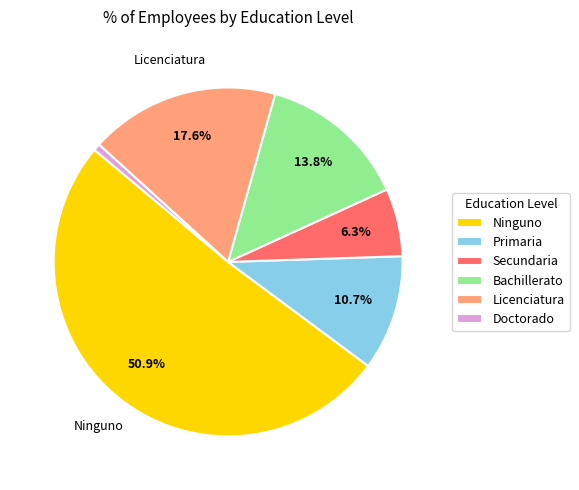

Is it true that Bachillerato is 1% of the pie?

False